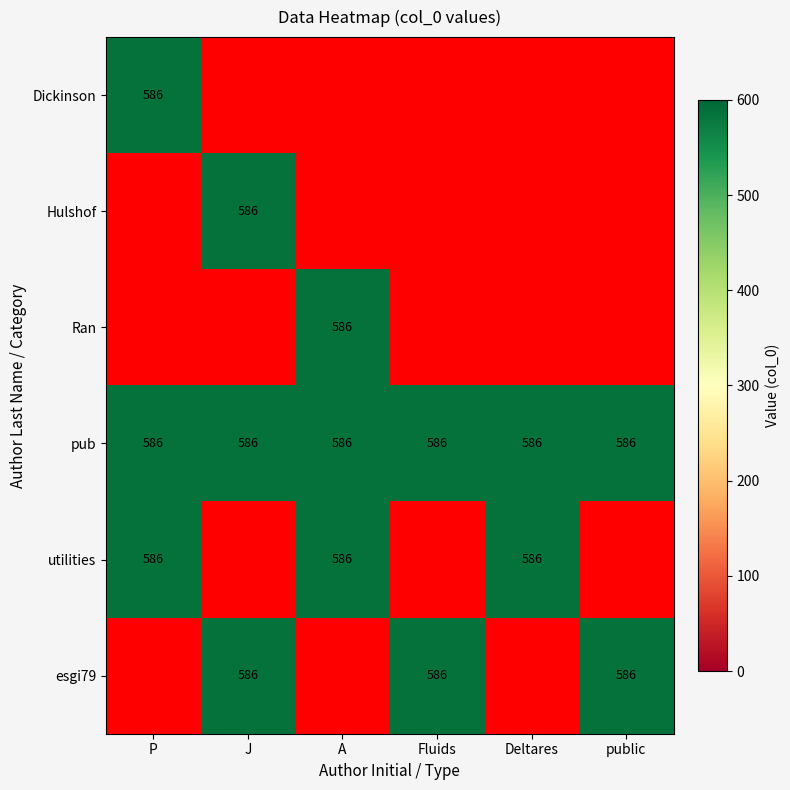

Rank the series by their maximum value, from lowest to highest.

Dickinson, Hulshof, Ran, pub, utilities, esgi79